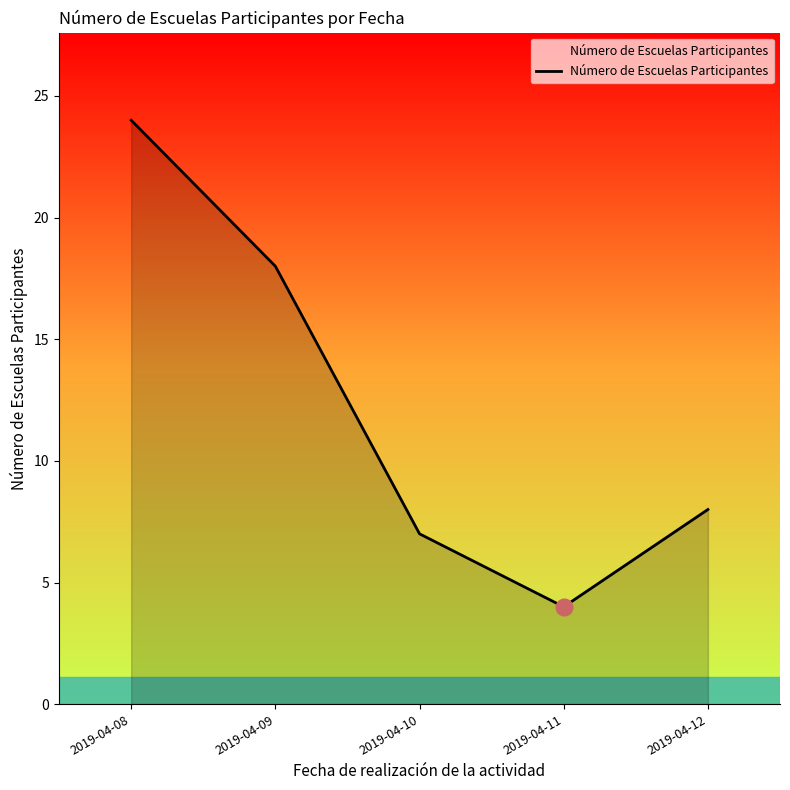

Rank the categories by value from lowest to highest.

2019-04-11, 2019-04-10, 2019-04-12, 2019-04-09, 2019-04-08